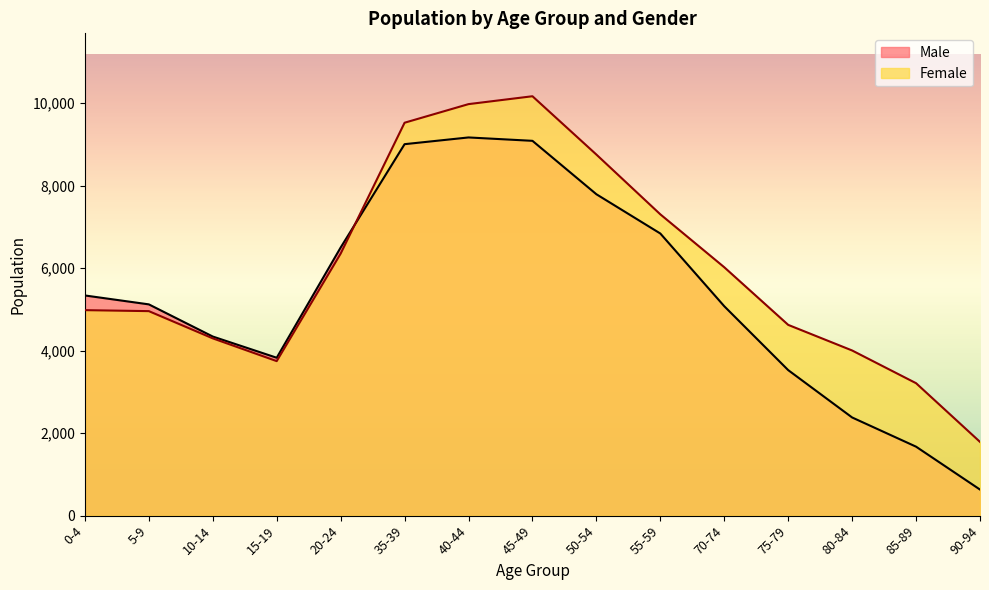

Between 40-44 and 90-94, which is larger?

40-44